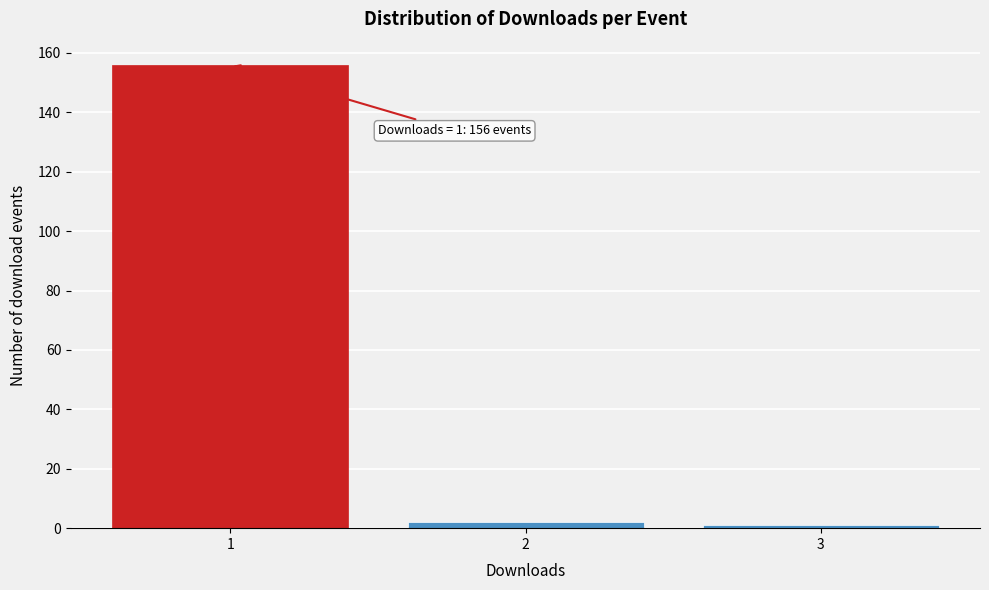

Reading left to right, transcribe all the data shown in this chart.

156	2	1